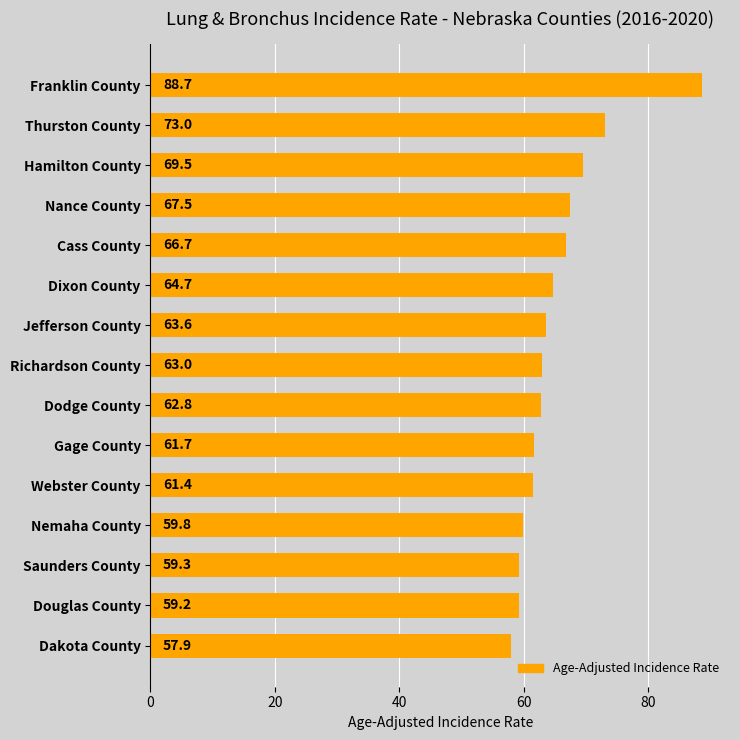

What is the smallest value displayed?

57.9